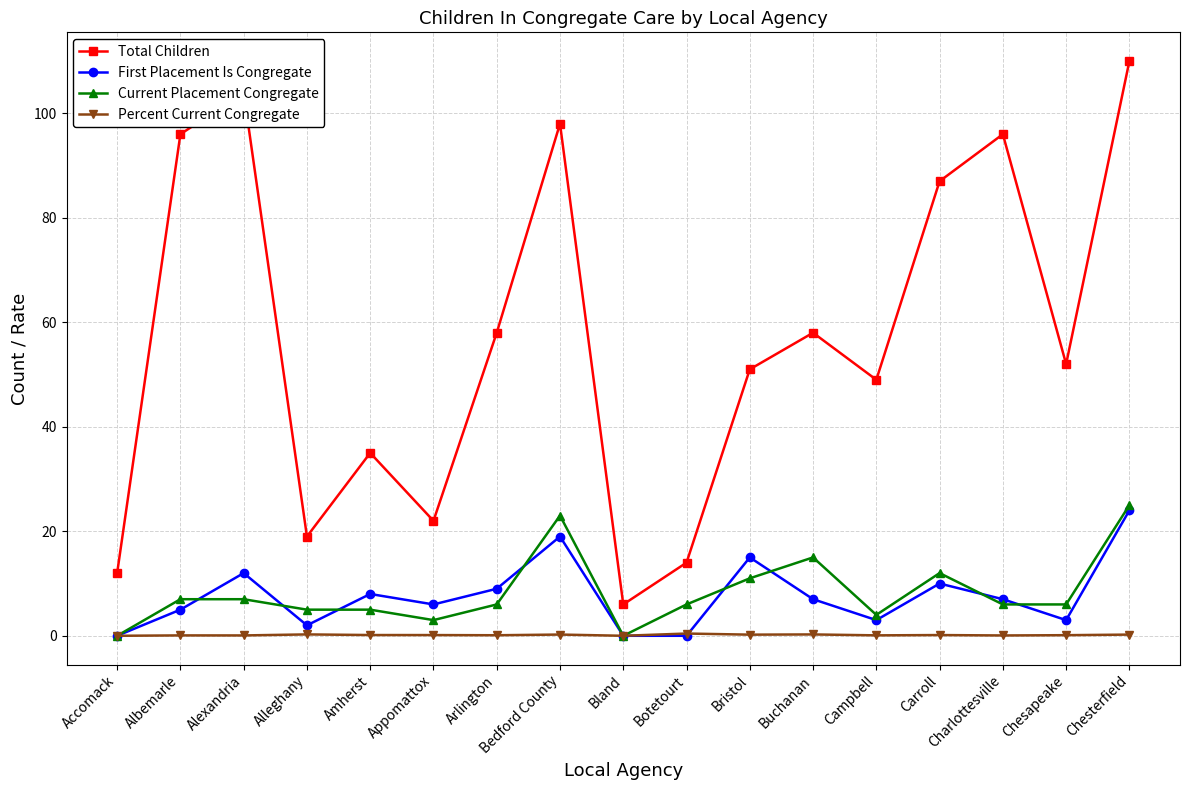

What is the spread (max minus min) of values at Accomack?

12.0